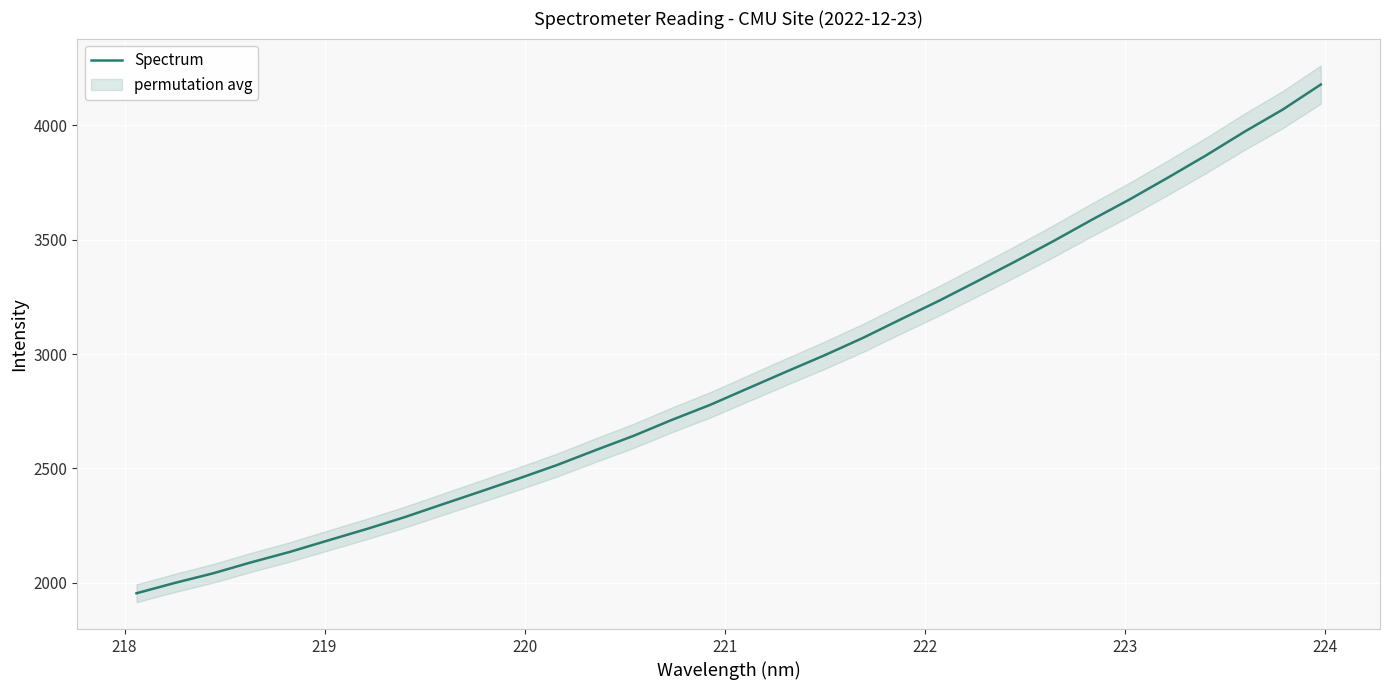

What is the lowest value of the Spectrum series?

1954.5